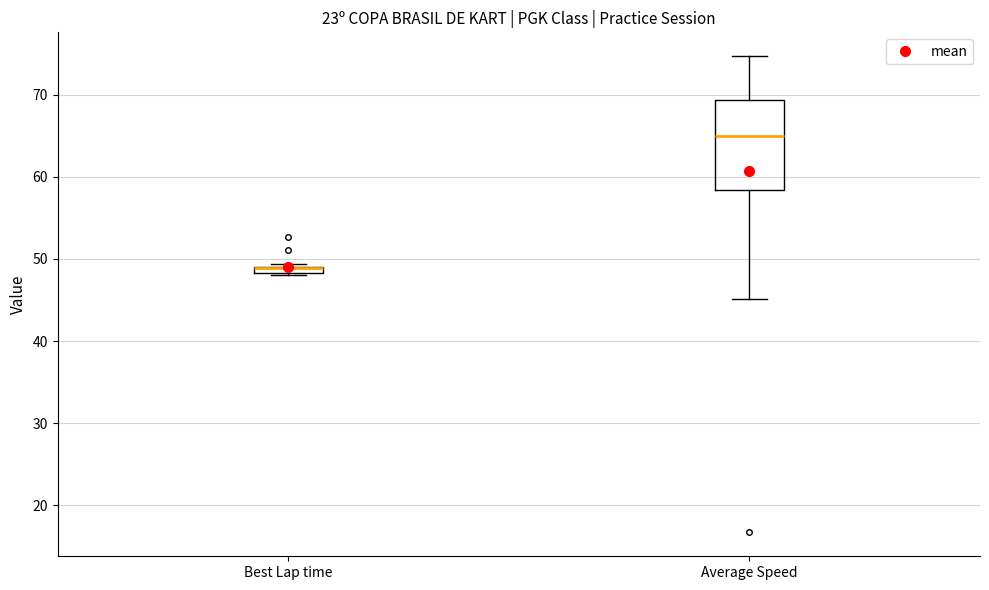

Which box is the tallest, from its lower edge to its upper edge?

Average Speed